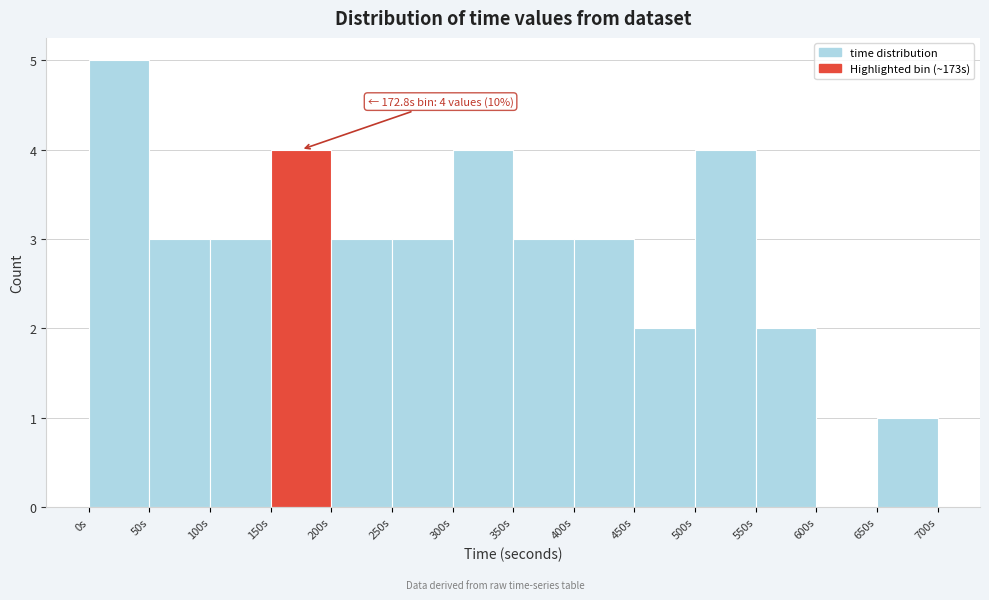

Over which range of the x-axis is the bar tallest?

0 to 50